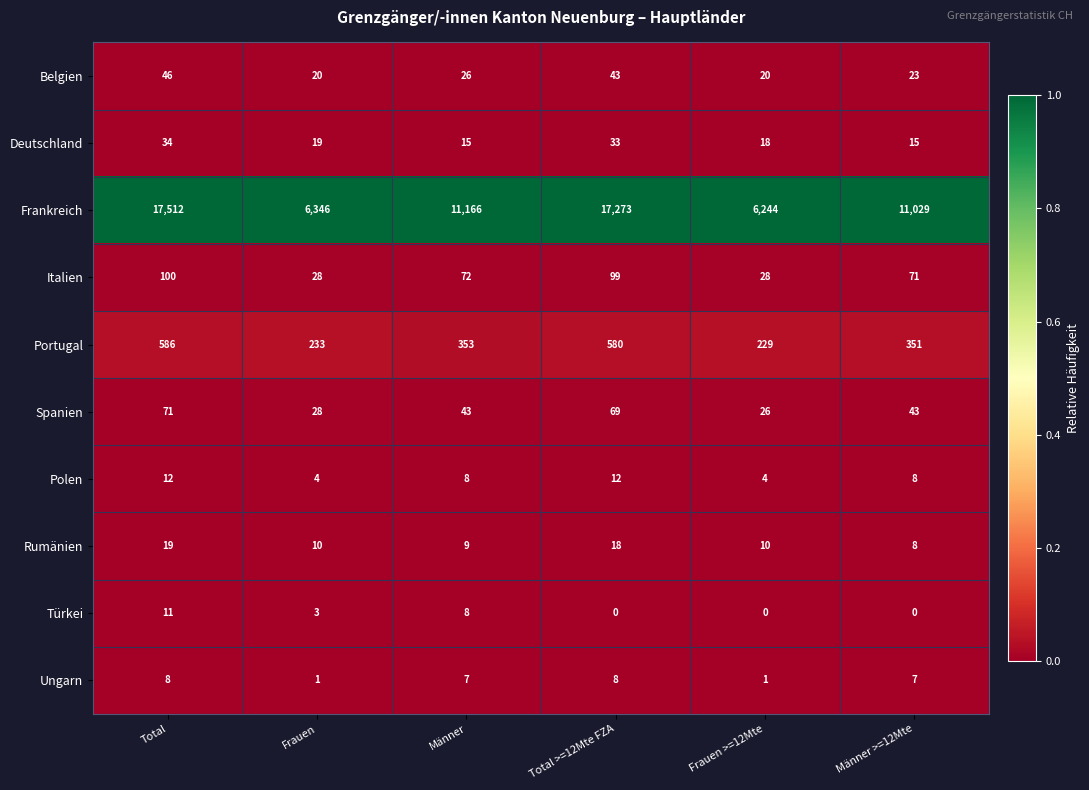

At which category does the chart reach its peak across all series?

Total